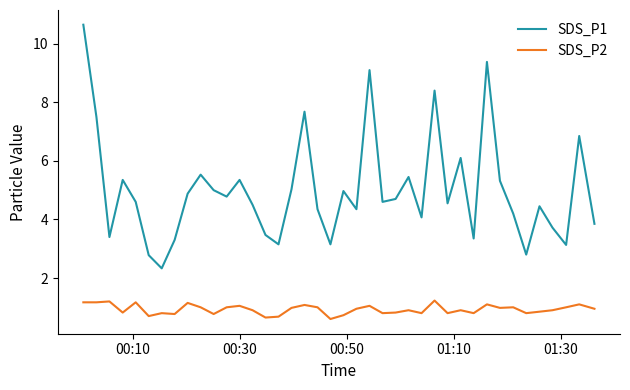

What is the difference between the maximum and minimum values in the SDS_P2 series?

0.6